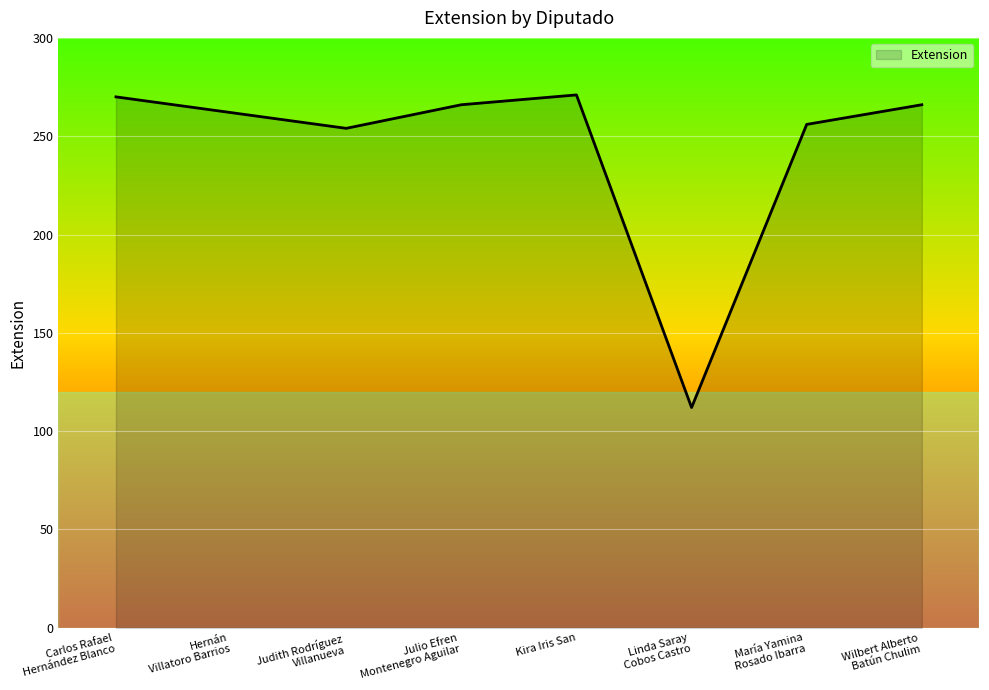

Where is the first local maximum?

Kira Iris San